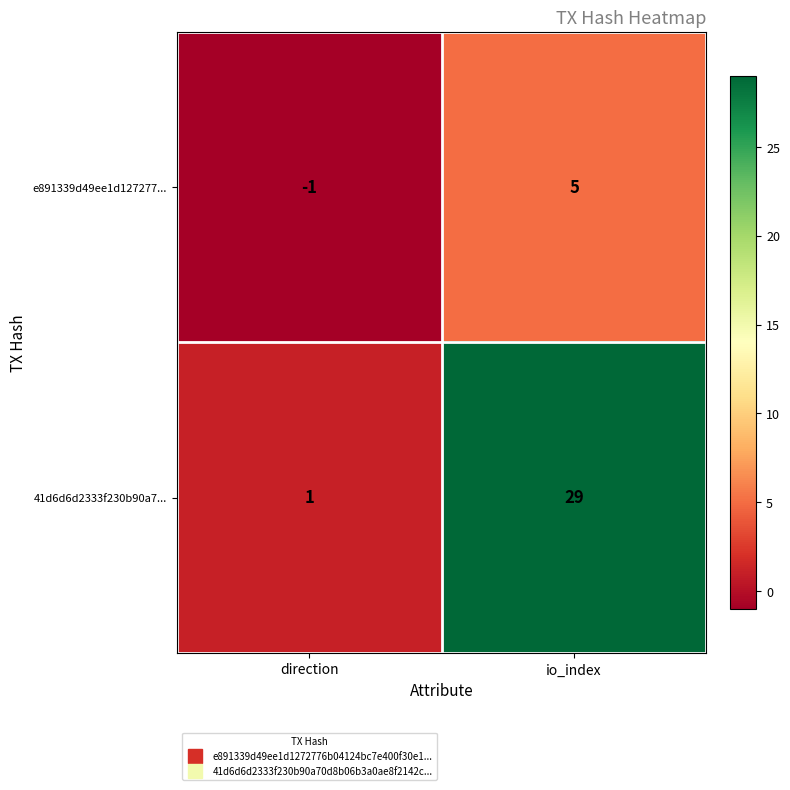

Which category has the lowest value across all series?

direction